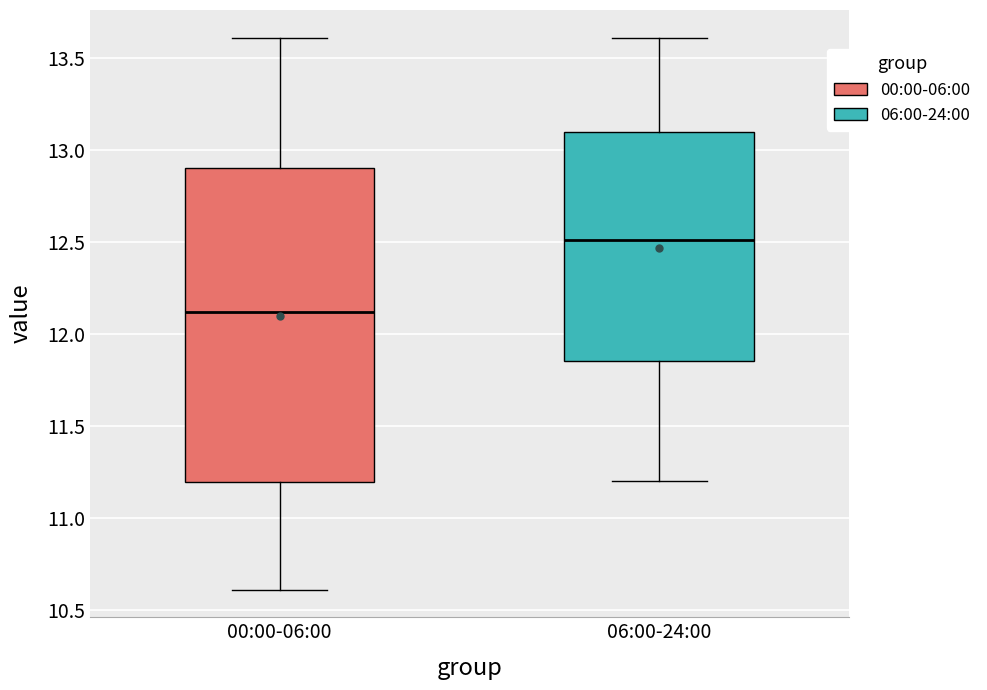

Comparing the boxes themselves (not the whiskers), which one is the tallest?

00:00-06:00